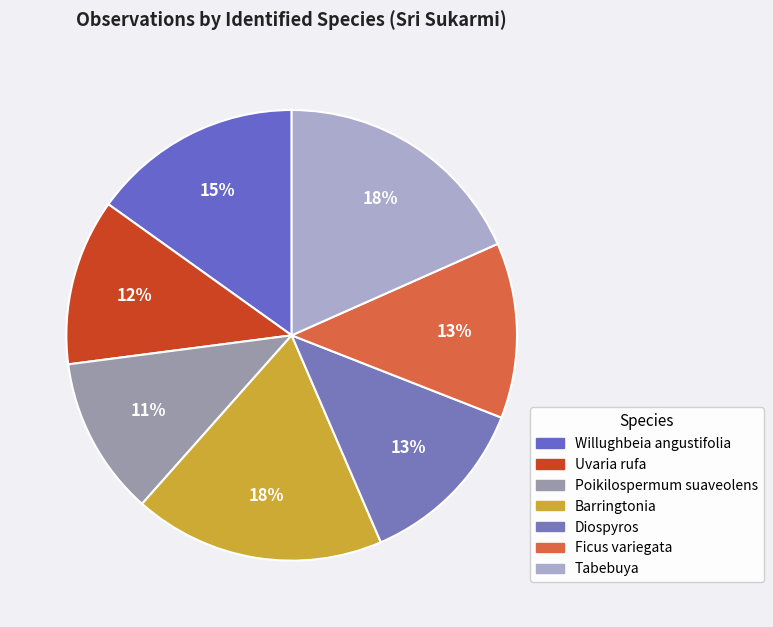

Which slice is the largest?

Tabebuya